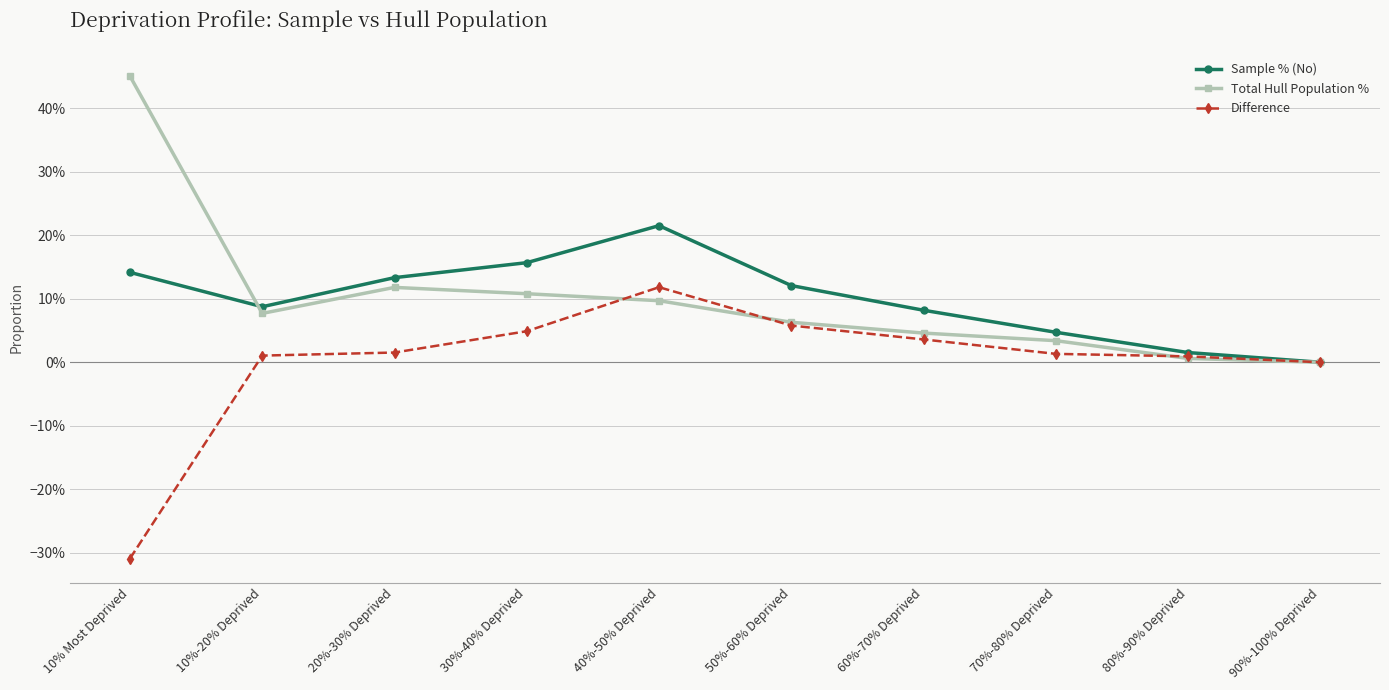

Where do Total Hull Population % and Sample % (No) first cross each other?

10% Most Deprived and 10%-20% Deprived